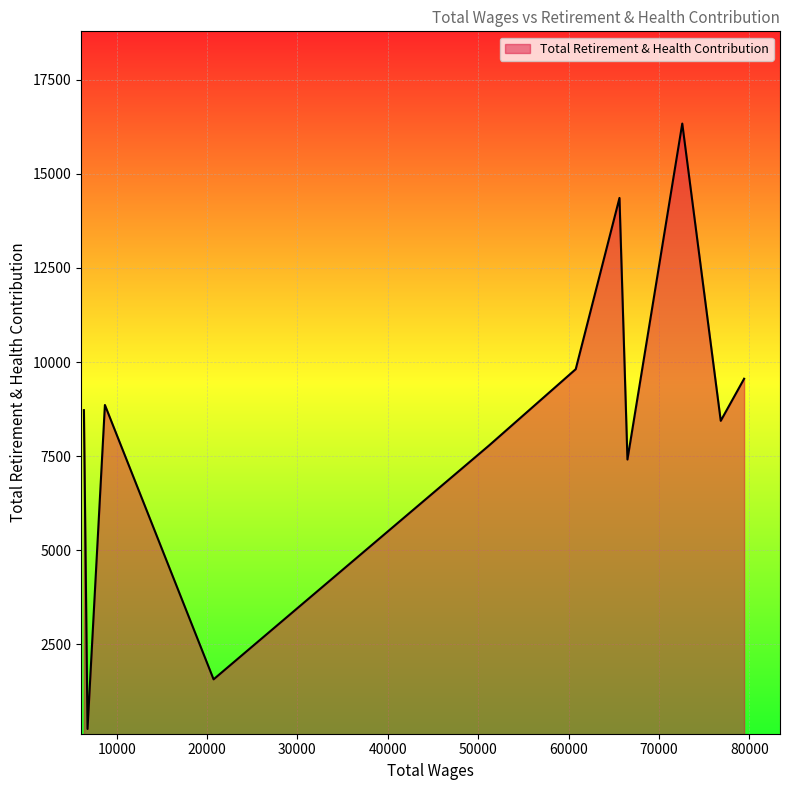

What is the difference between the maximum and minimum values?

16083